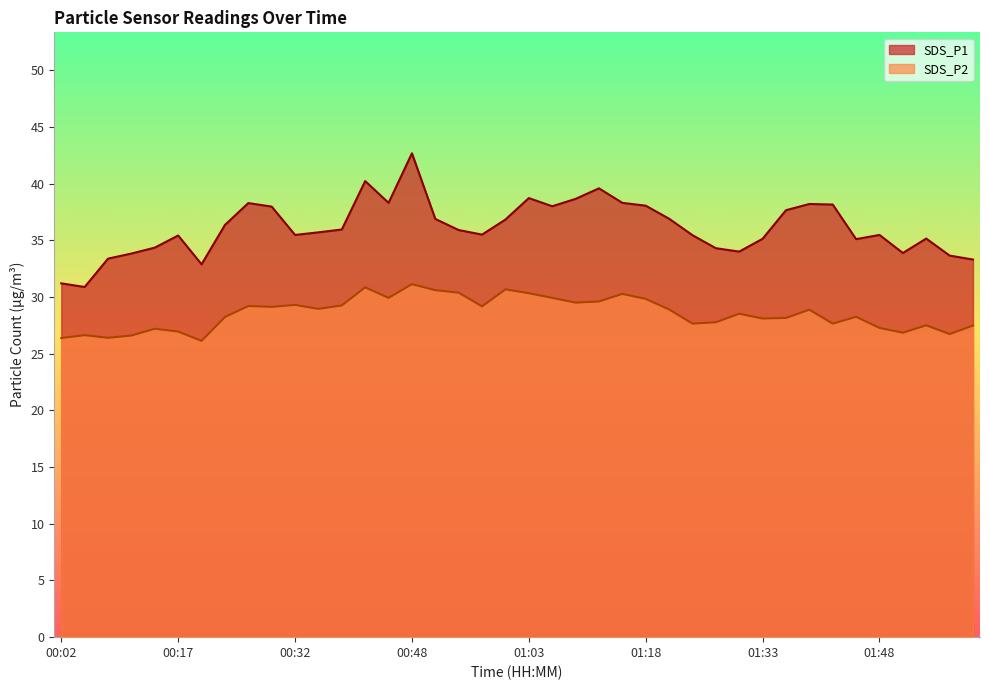

Reading left to right, list all the values displayed in this chart.

SDS_P1: 31.2	30.9	33.4	33.8	34.4	35.4	32.9	36.4	38.3	38.0	35.5	35.7	36.0	40.2	38.3	42.7	36.9	35.9	35.5	36.8	38.7	38.0	38.6	39.6	38.3	38.0	36.9	35.5	34.3	34.0	35.1	37.6	38.2	38.1	35.1	35.5	33.9	35.1	33.6	33.3
SDS_P2: 26.4	26.6	26.4	26.6	27.2	26.9	26.1	28.2	29.2	29.1	29.3	28.9	29.2	30.9	29.9	31.1	30.6	30.4	29.2	30.7	30.3	29.9	29.5	29.6	30.3	29.8	28.9	27.6	27.8	28.5	28.1	28.1	28.9	27.6	28.2	27.3	26.9	27.5	26.7	27.5